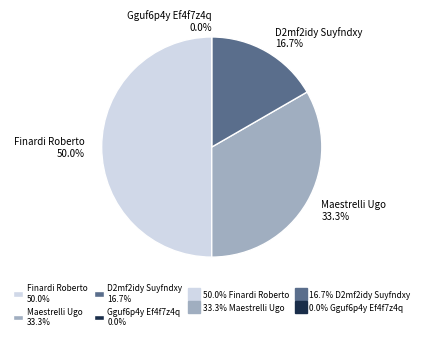

To the nearest percent, what is the average slice percentage?

25%